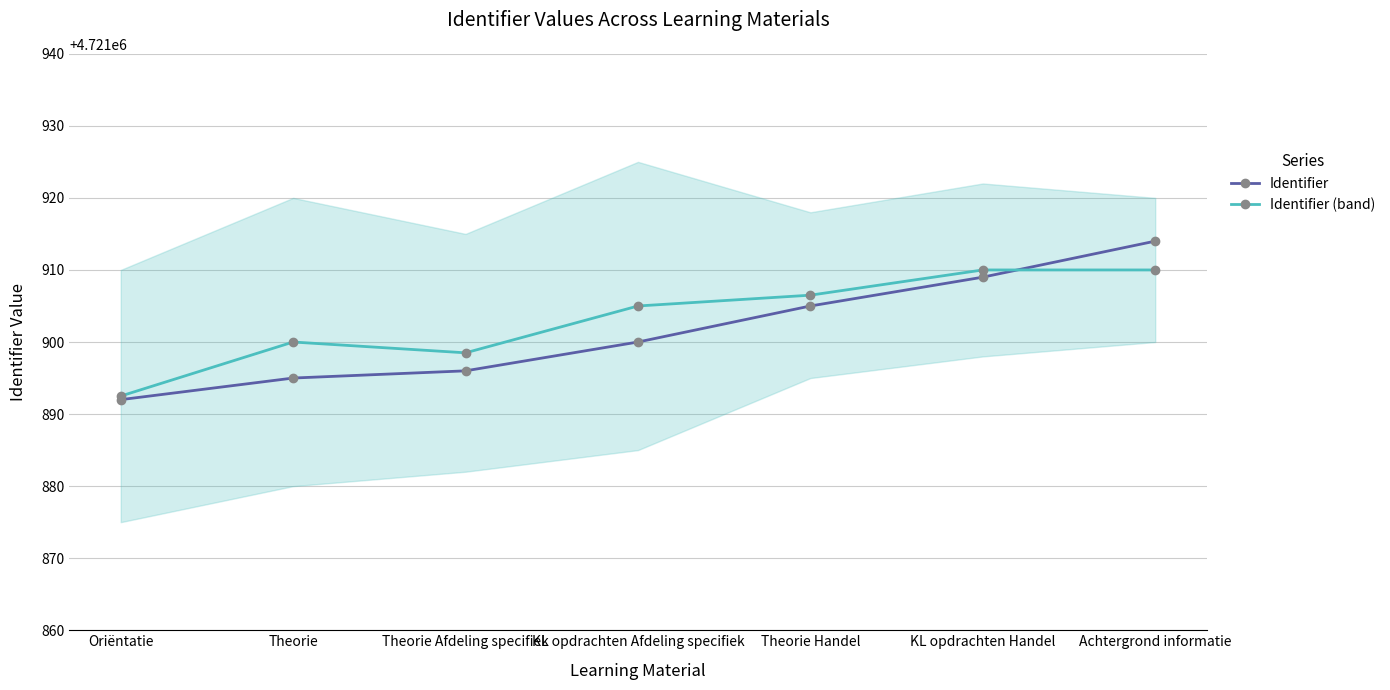

What is the average value of the Identifier series?

4721901.6